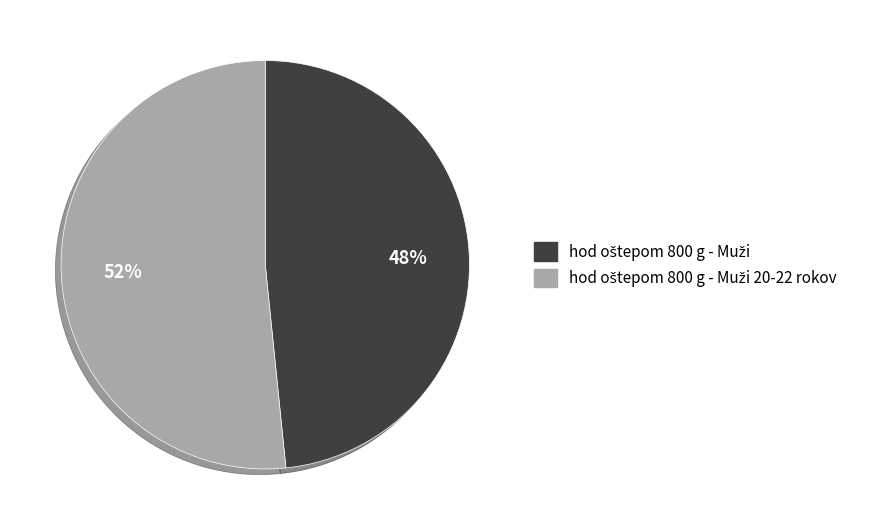

To the nearest percent, what is the average slice percentage?

50%